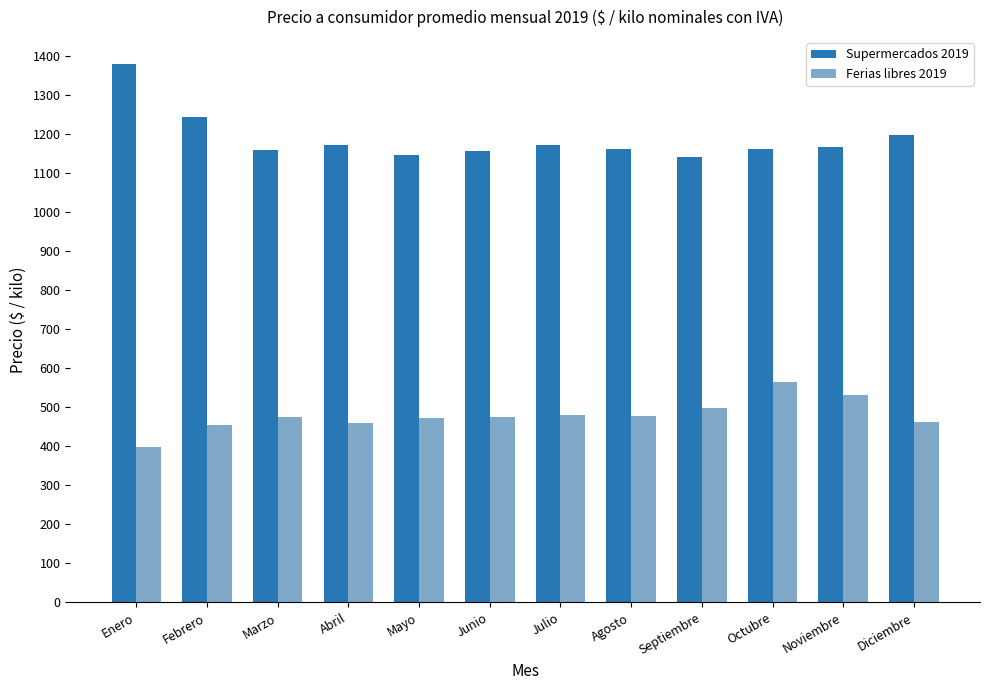

The value of Supermercados 2019 at Agosto is 780.5. True or false?

False